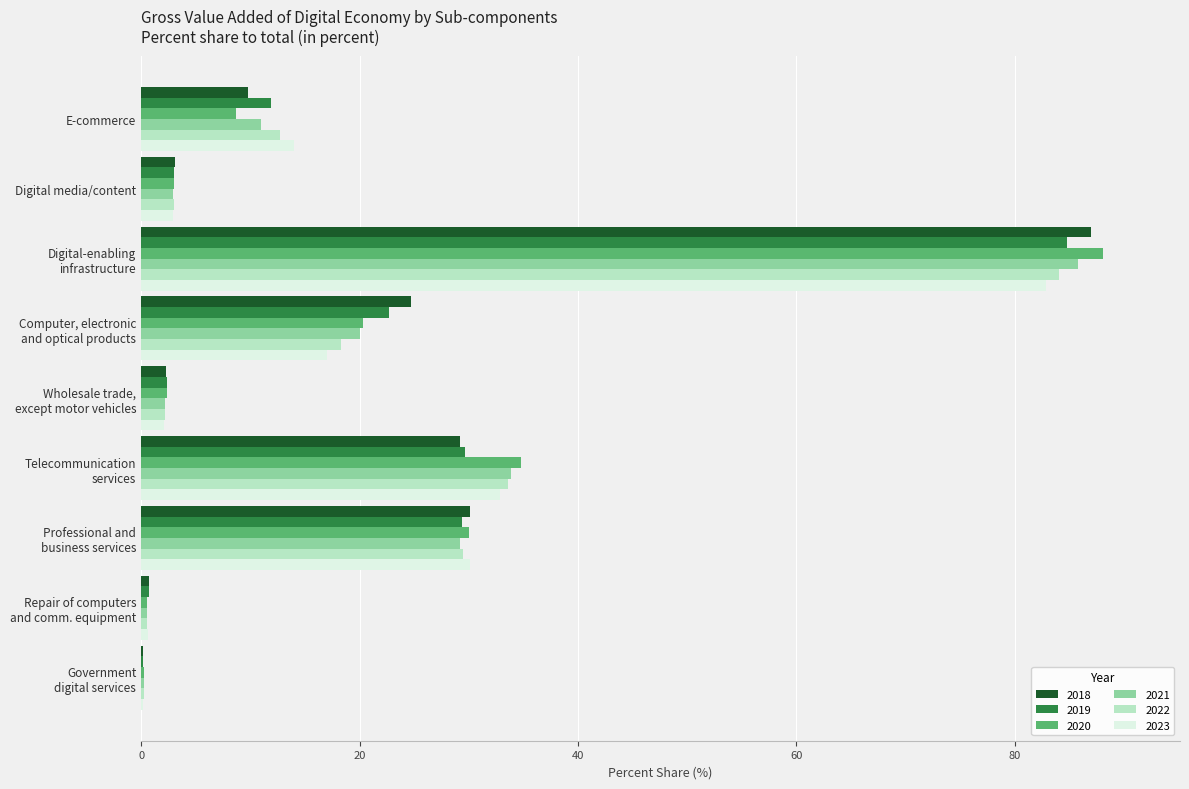

What is the maximum value shown in the chart?

88.1